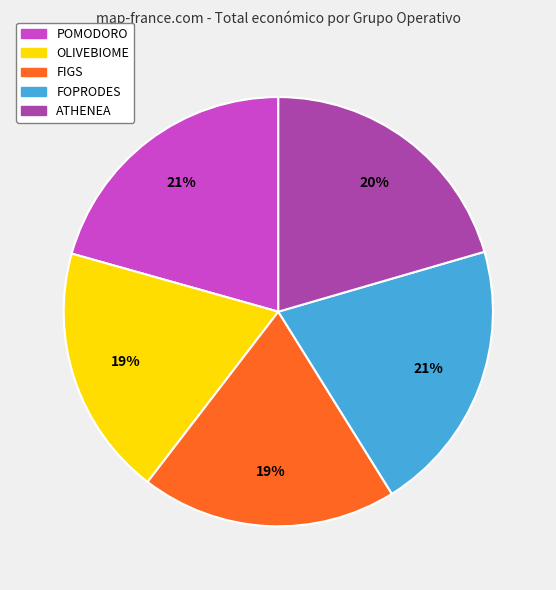

Count the number of slices in the pie.

5